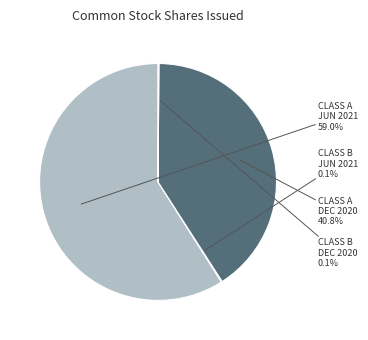

Does CLASS A JUN 2021 represent more than half of the total?

Yes